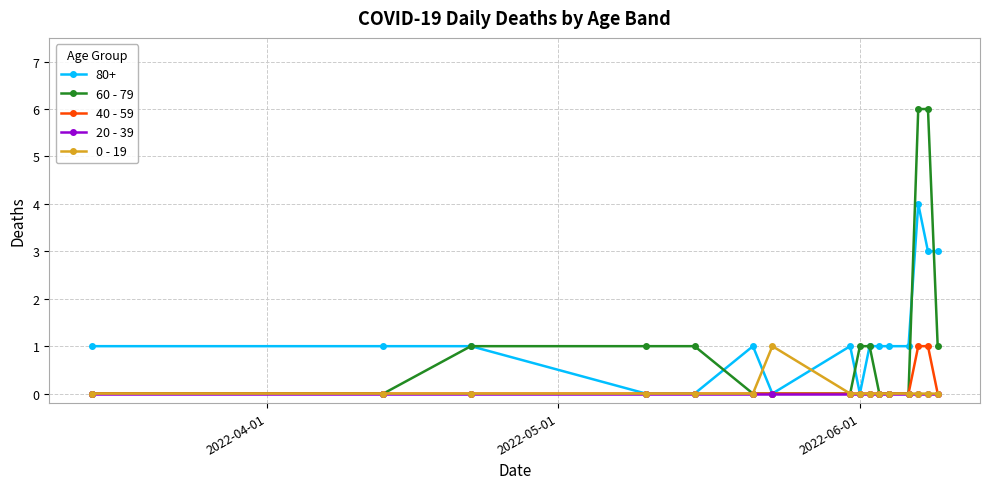

True or false: 80+ has more than 2 interior local peaks.

True